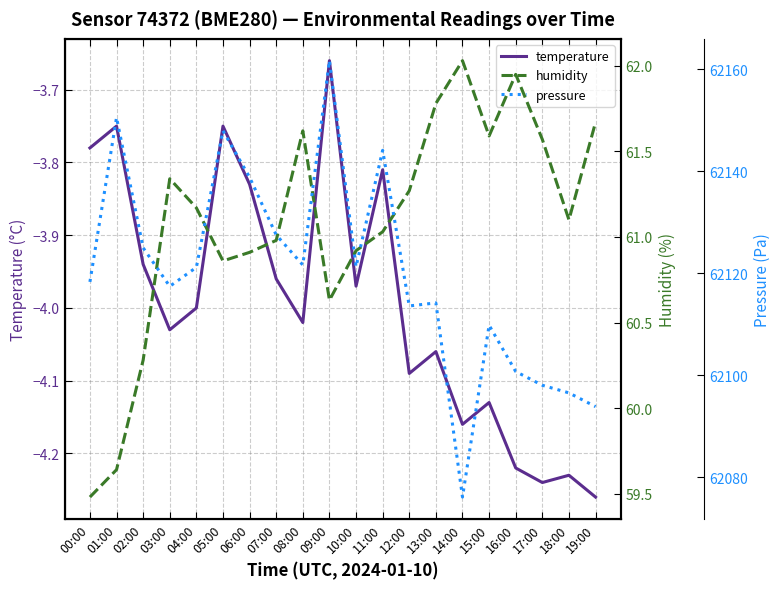

Between 09:00 and 08:00, which is larger?

09:00